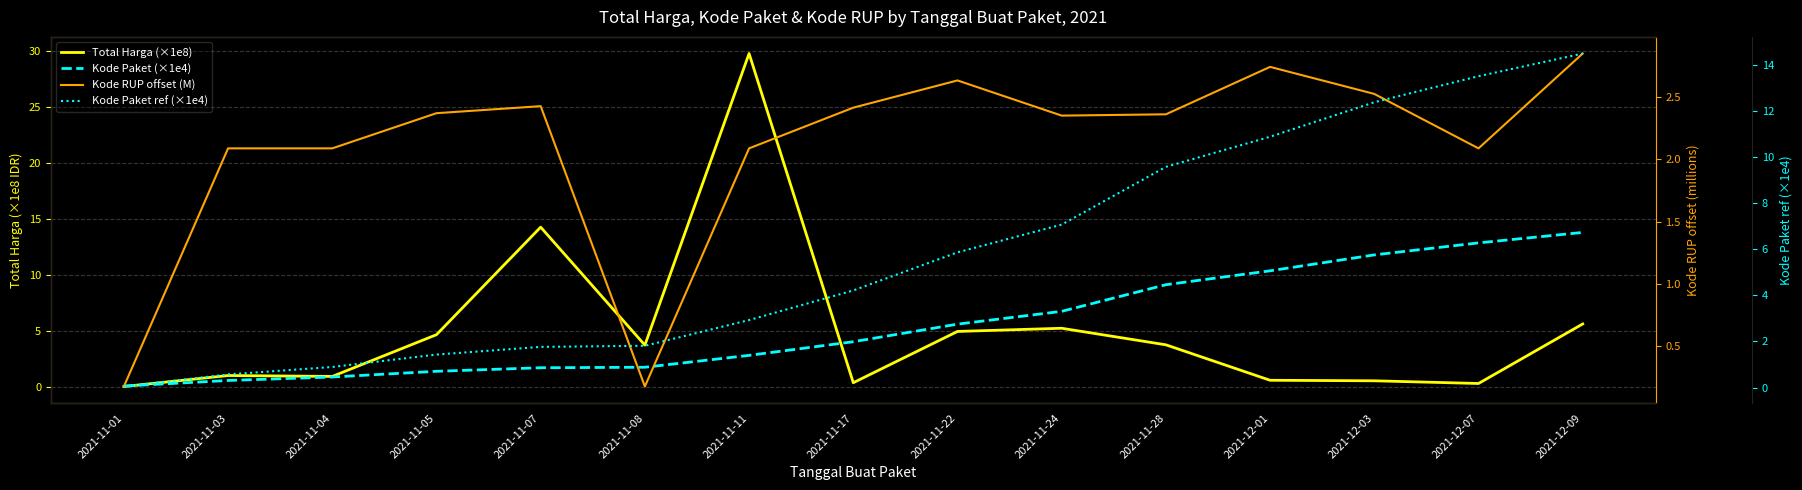

Which series has the largest range (max minus min)?

Total Harga (×1e8)